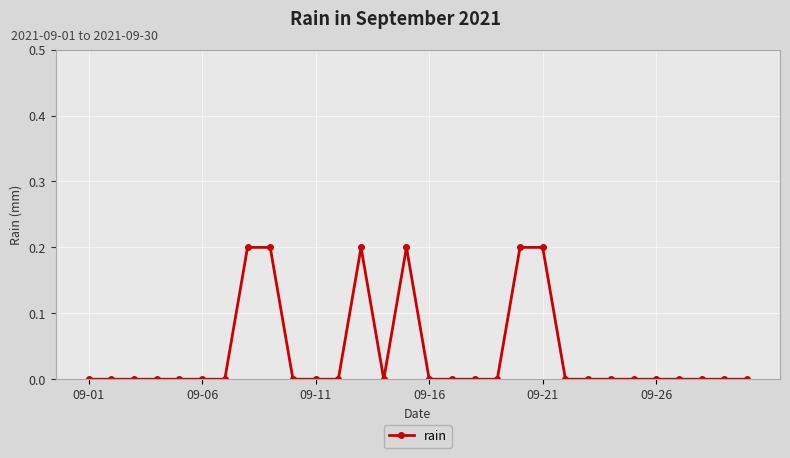

True or false: there are more than 1 points higher than both neighbors.

True